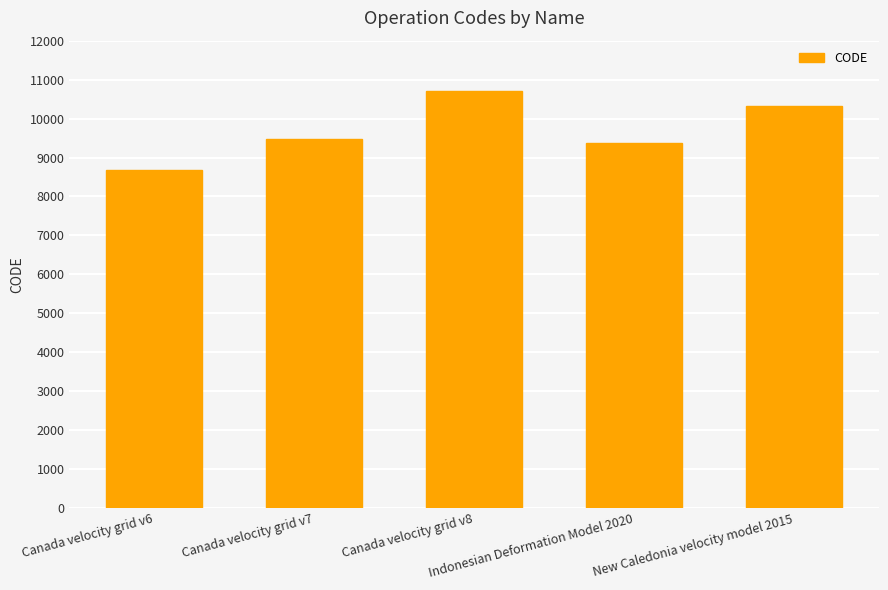

Are the bars horizontal?

No